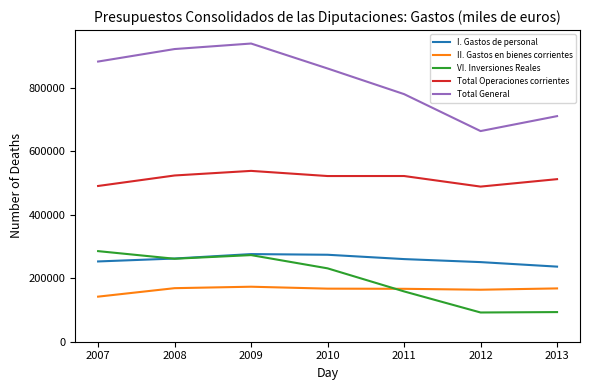

At which category does VI. Inversiones Reales reach its first local peak?

2009